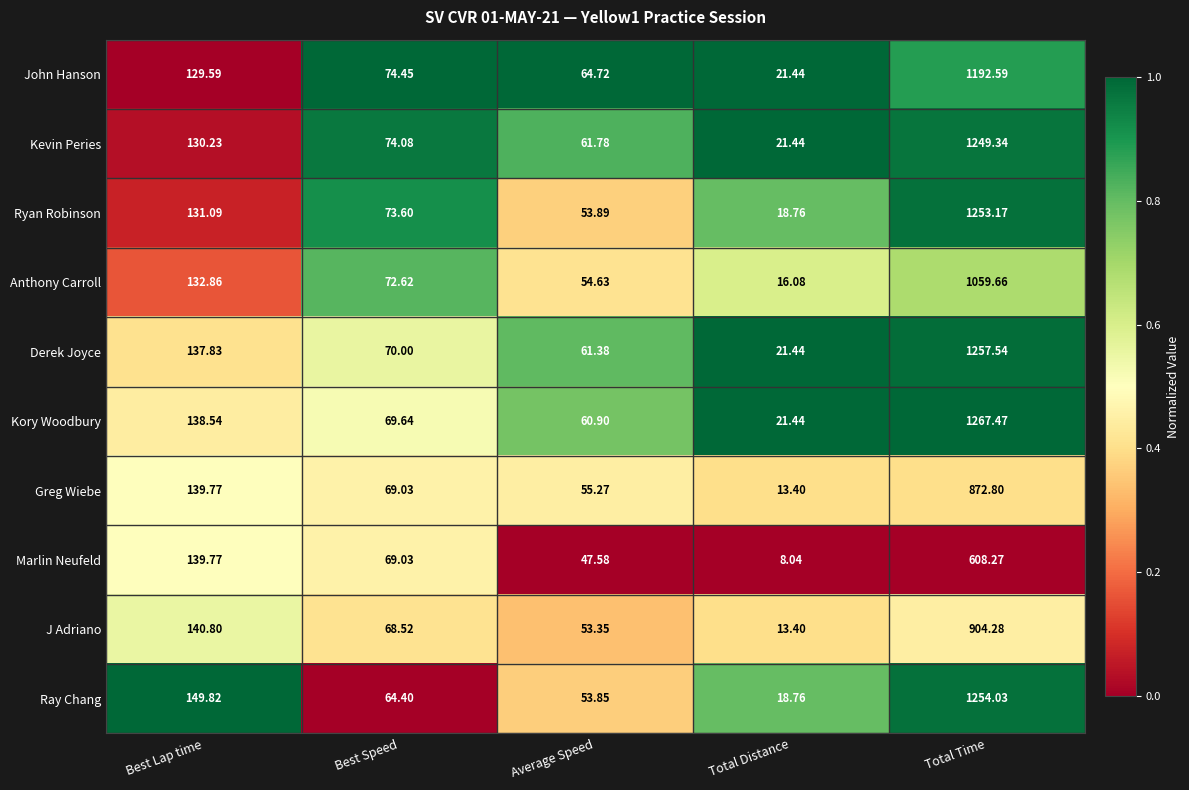

Which label corresponds to the largest value in the chart?

Total Time